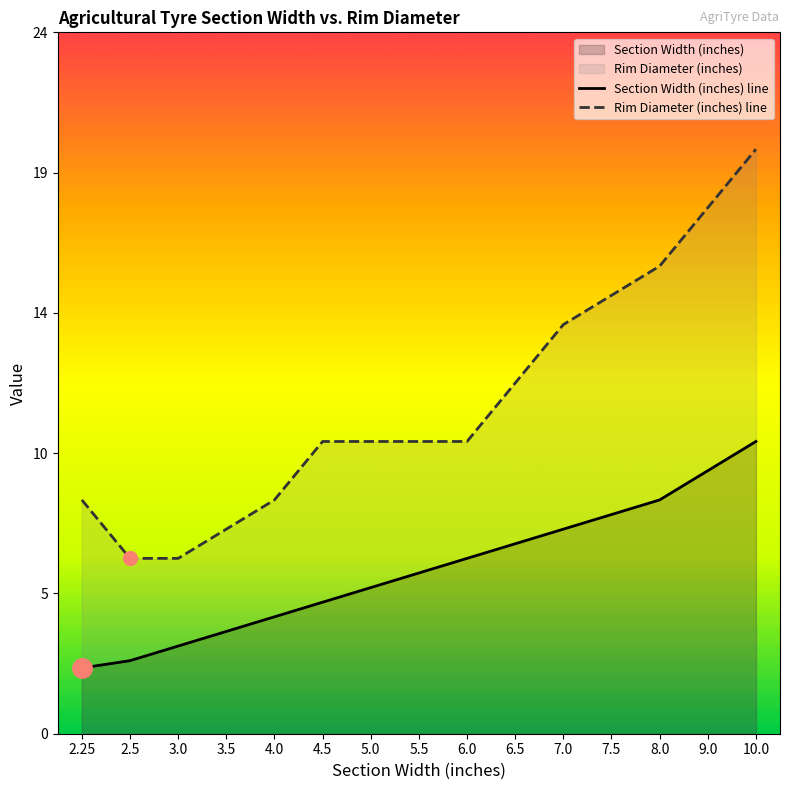

Is the value of Rim Diameter (inches) at 7.5 greater than the value of Section Width (inches) at 5.5?

Yes